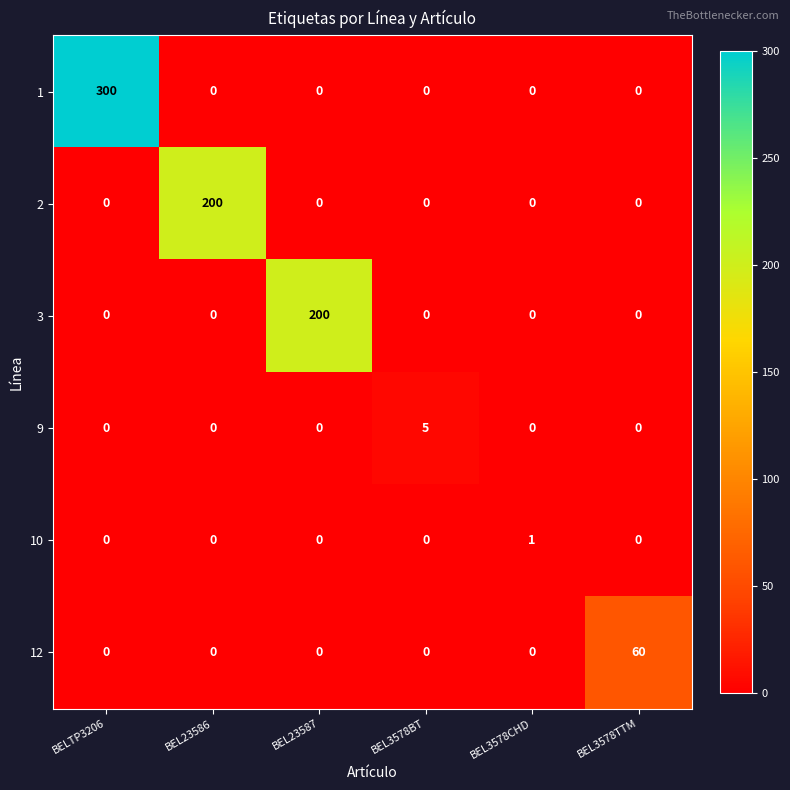

The 9 series shows 0 at BEL3578TTM. True or false?

True